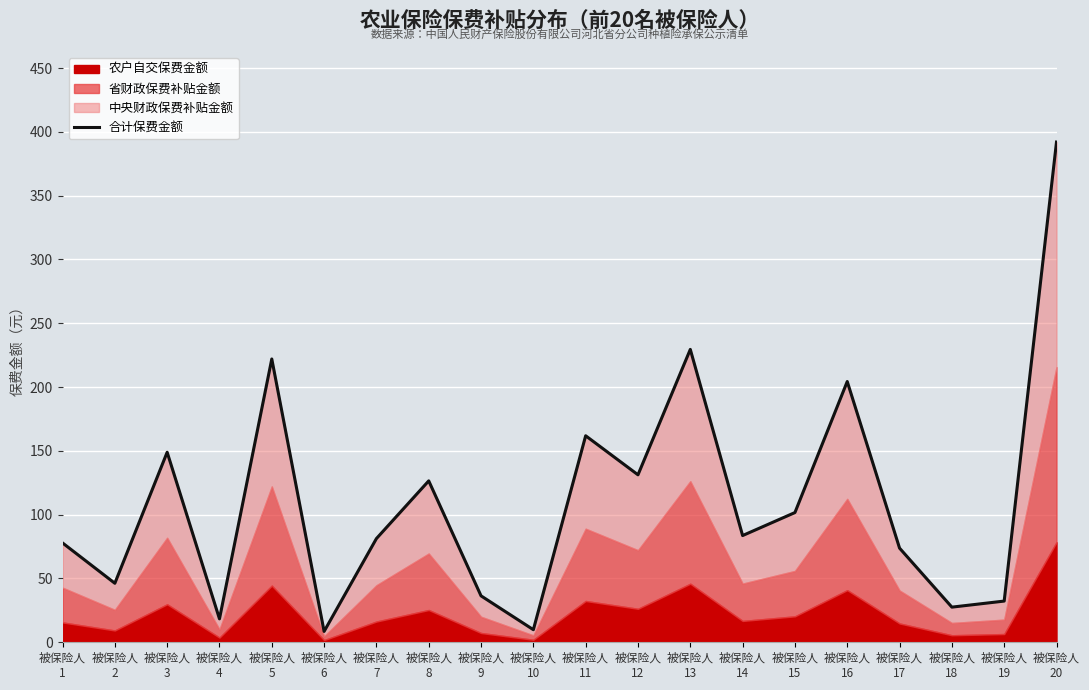

At which category does the data reach its first local peak?

被保险人
3